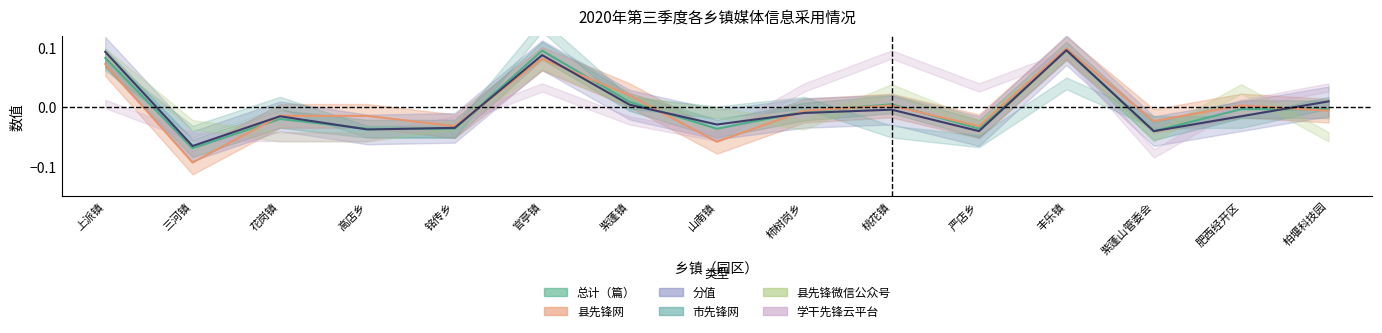

Which category has the highest value in the 分值 series?

丰乐镇